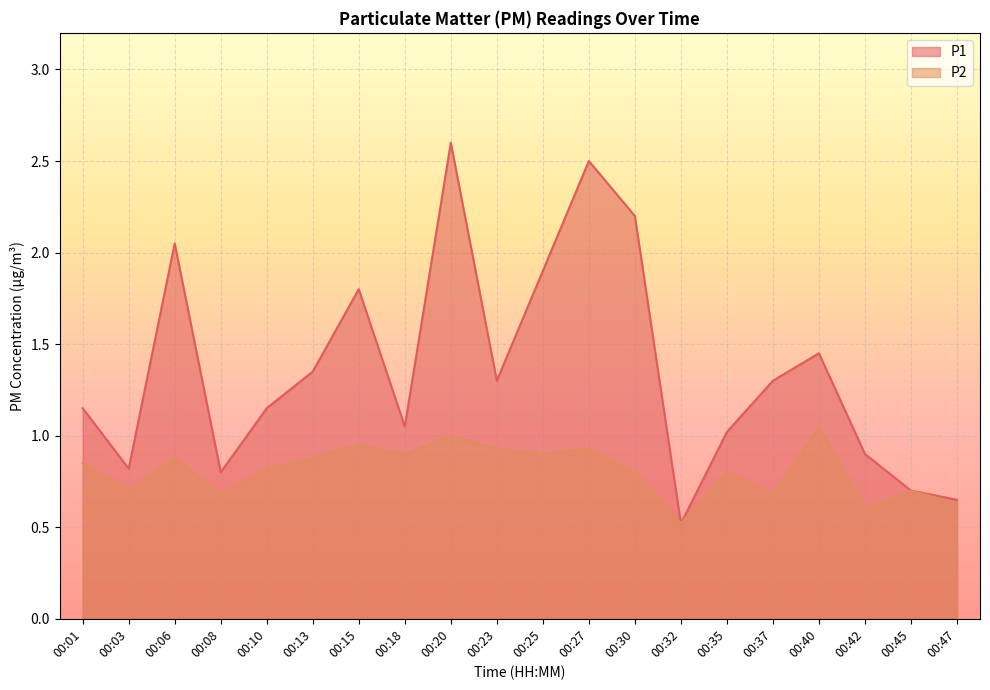

Which series has the largest total across all categories?

P1